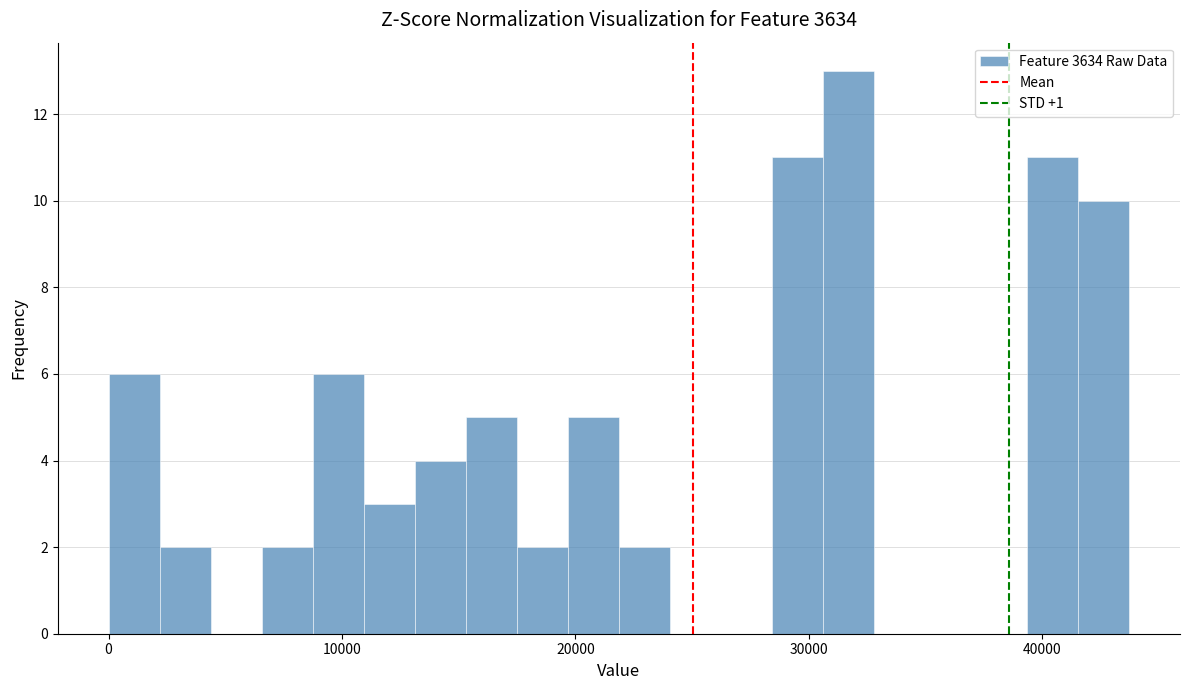

Read against the x-axis, roughly where is the centre of the tallest bar?

32000